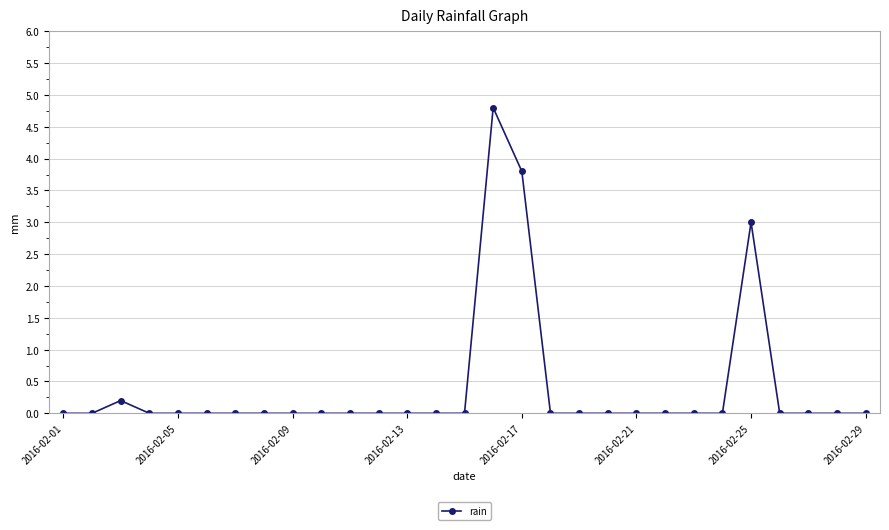

What is the greatest value displayed?

4.8